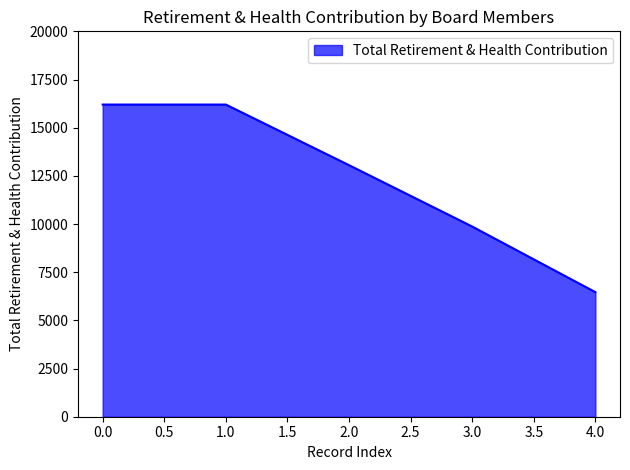

Reading left to right, what are all the values shown in this chart?

16200	16200	13055	9870	6465